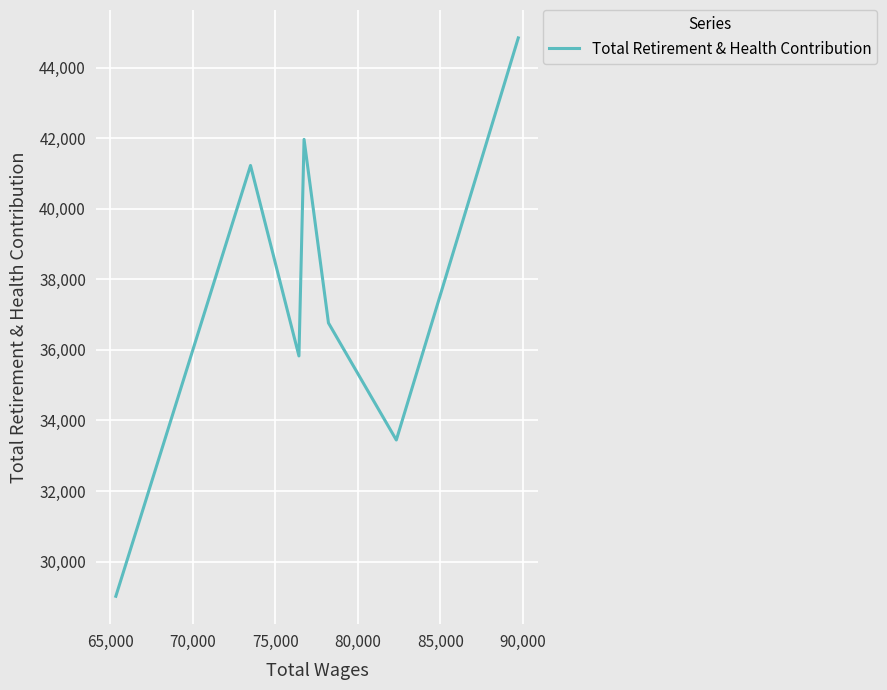

True or false: the data has more than 0 interior local peaks.

True